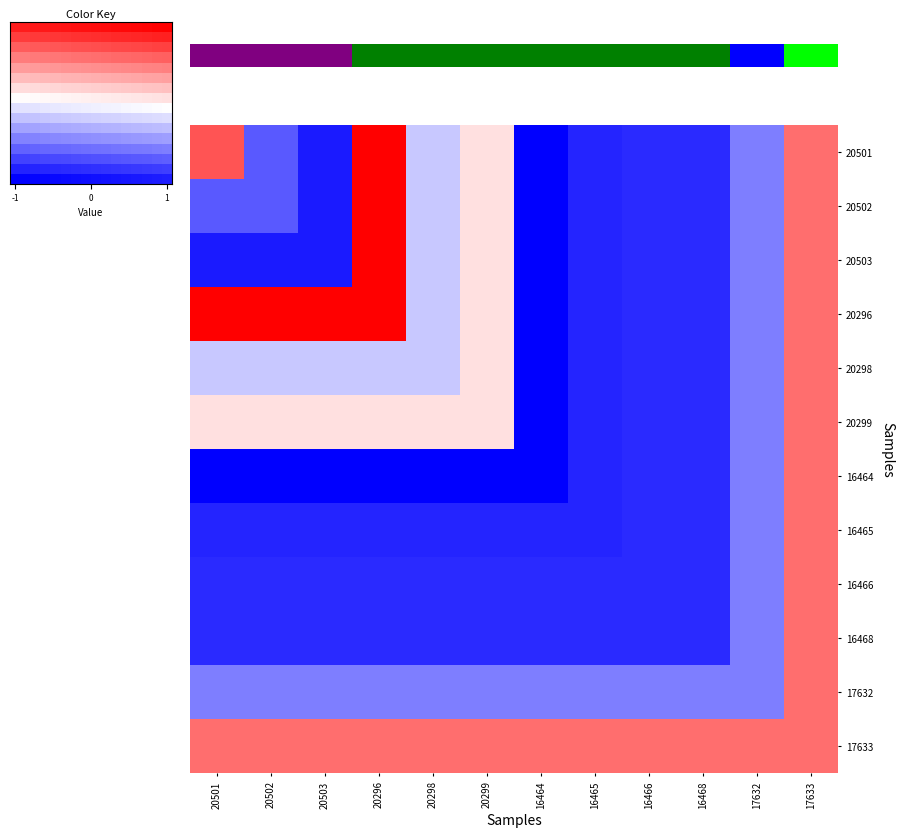

What is the average value of the 20501 series?

-0.3